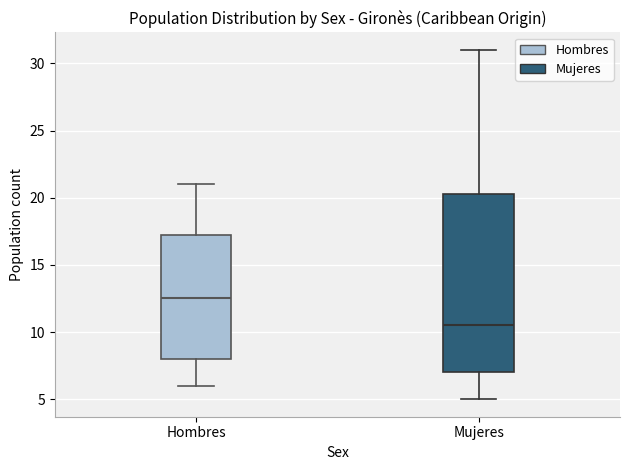

Where does the lower whisker of the box for Mujeres end on the y-axis? The values are not printed on the chart, so give them approximately, as read against the axis.

5.0